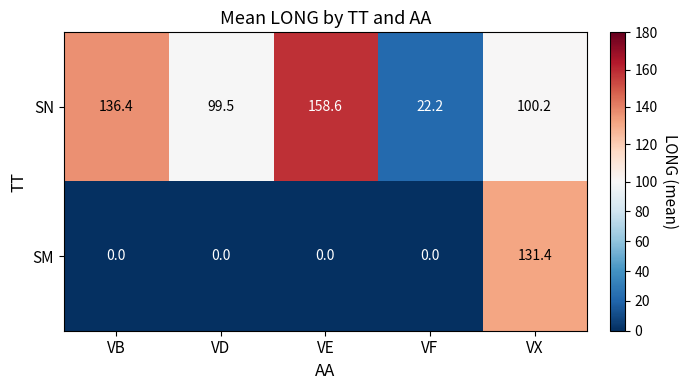

Reading left to right, list all the values displayed in this chart.

SN: 136.4	99.5	158.6	22.2	100.2
SM: 0.0	0.0	0.0	0.0	131.4